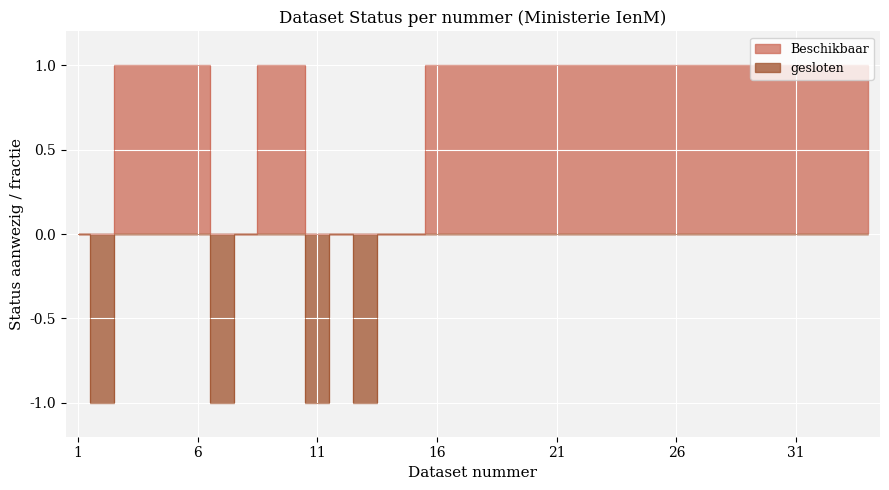

True or false: Beschikbaar has a value of -1 at 1.

False